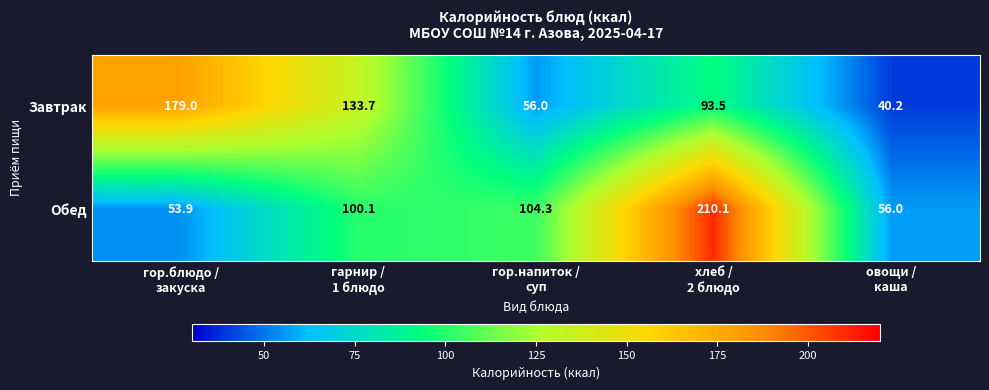

Which series has the largest total across all categories?

Обед